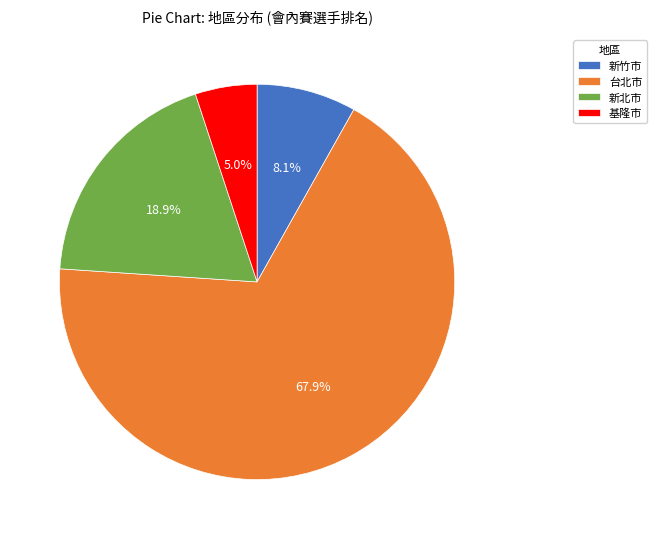

Between 台北市 and 新北市, which is larger?

台北市